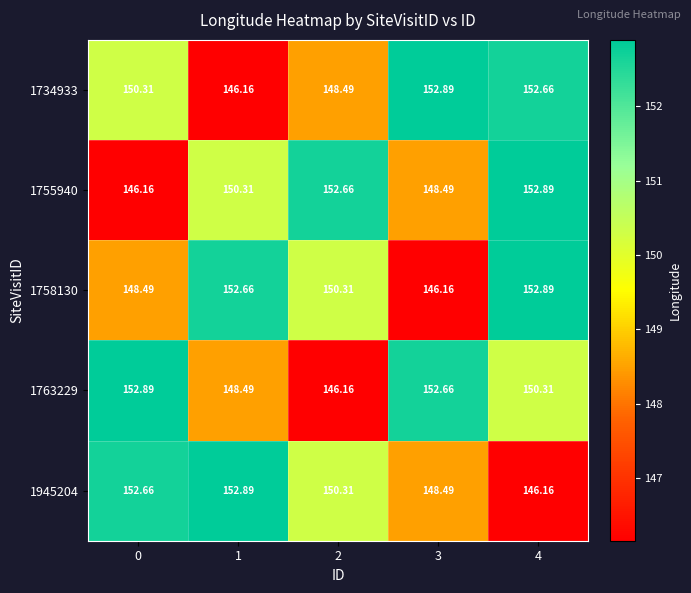

Is the value of 1734933 at 0 greater than the value of 1945204 at 3?

Yes